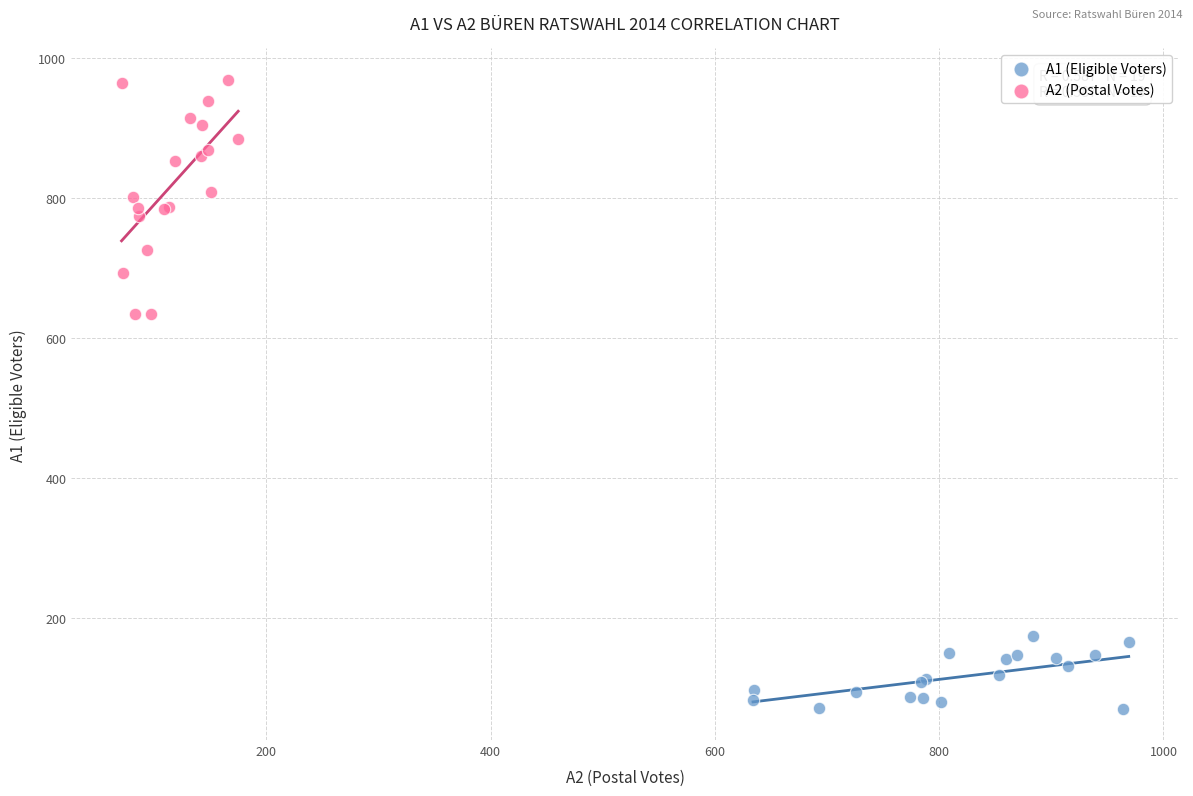

What are all the series names shown in the legend?

A1 (Eligible Voters), A2 (Postal Votes)